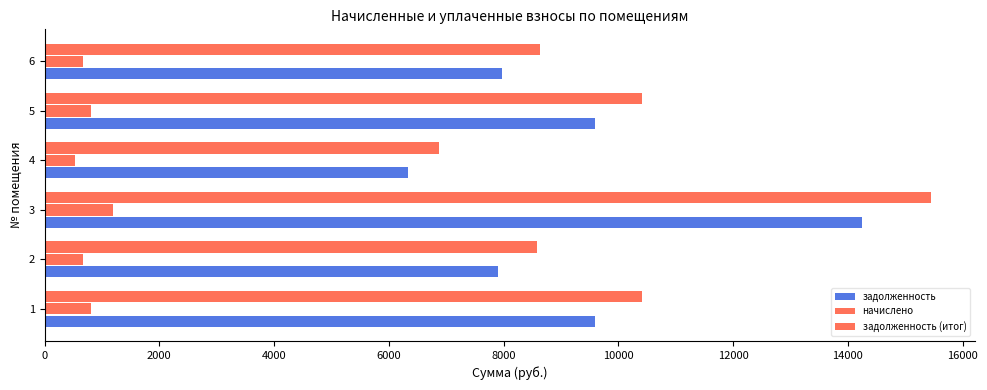

Reading right to left, what are all the values shown in this chart?

задолженность: 7968.0	9600.0	6336.0	14246.4	7910.4	9600.0
начислено: 672.3	810.0	534.6	1202.0	667.4	810.0
задолженность (итог): 8640.3	10410.0	6870.6	15448.4	8577.8	10410.0